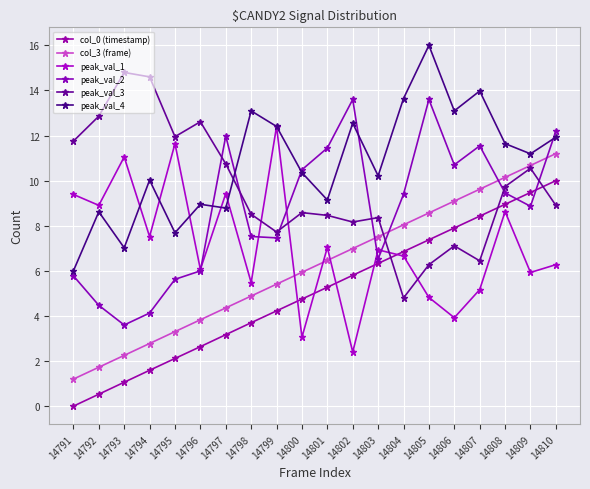

Is it true that peak_val_2 equals 5.7 at 14794?

False